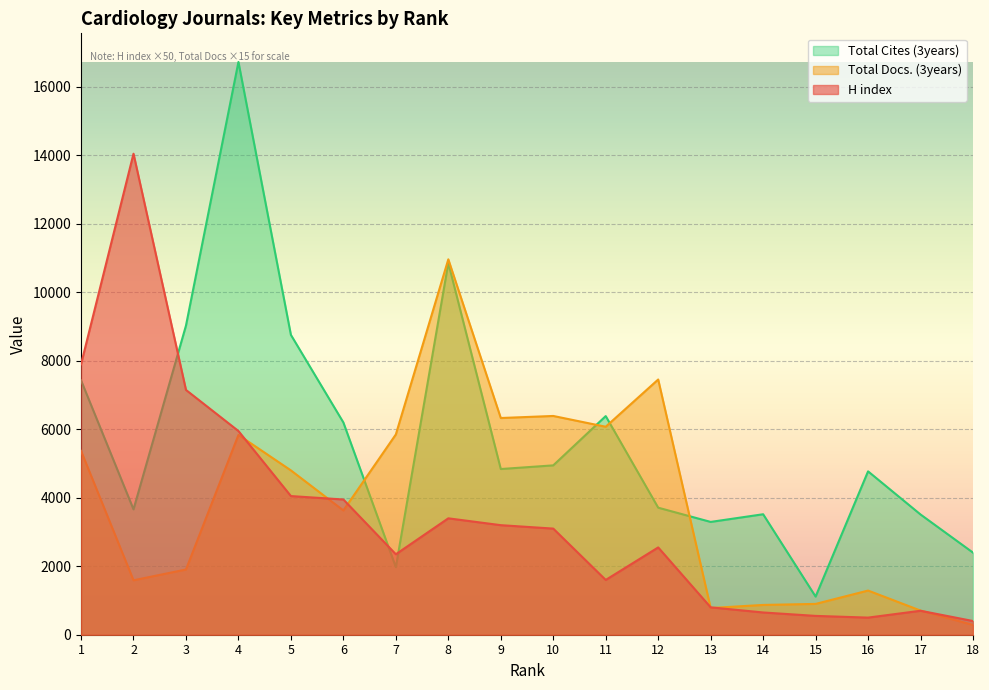

How many values in the H index series are below 3100?

9